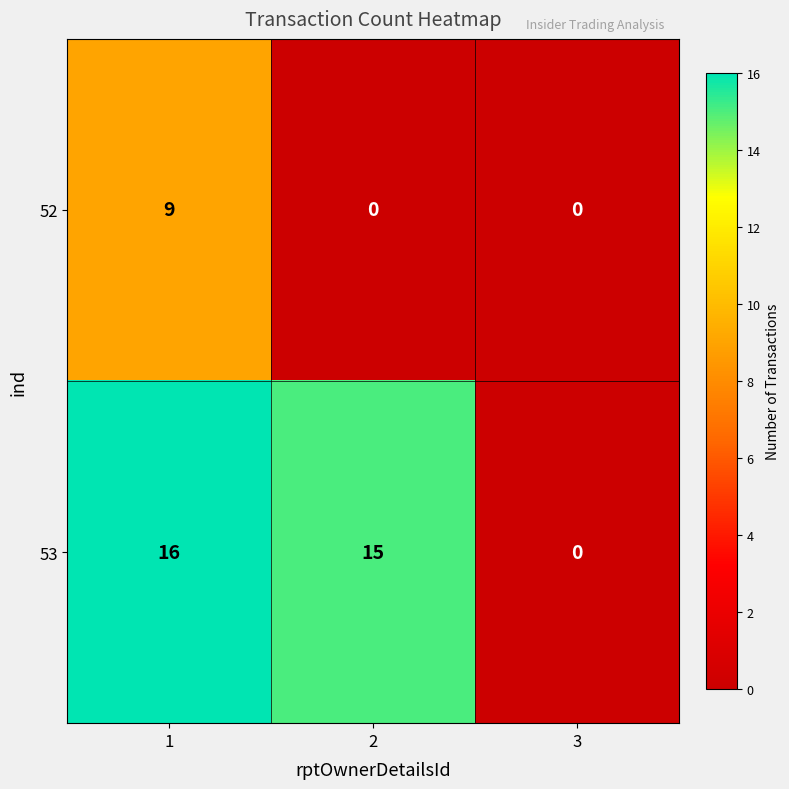

Read the 53 value at 2, to the nearest 5.

15